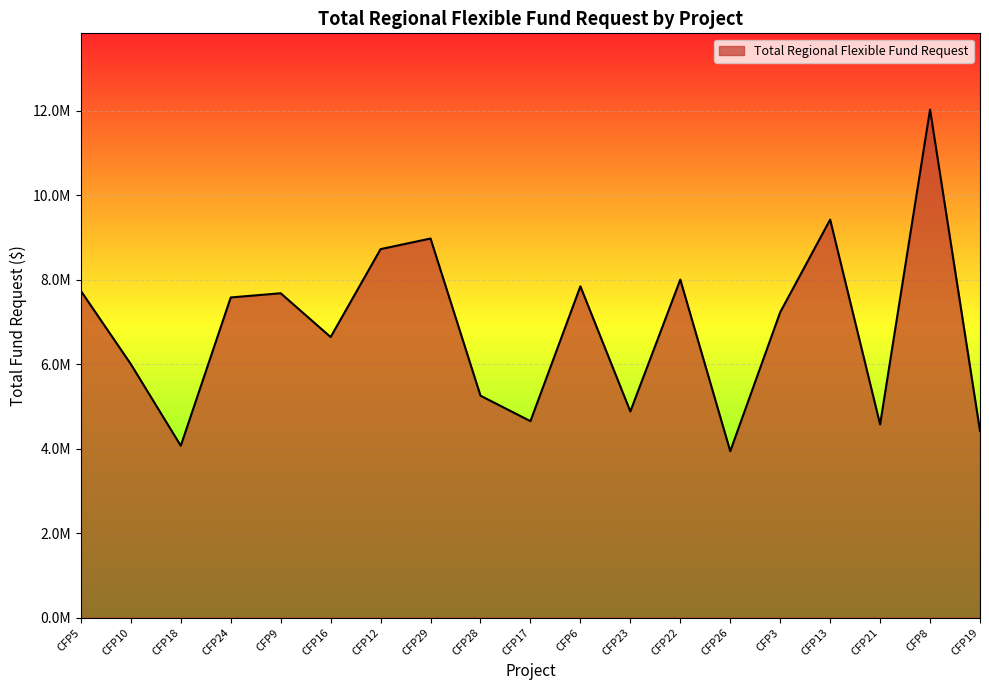

At which label does the data first exceed 7228290?

CFP5